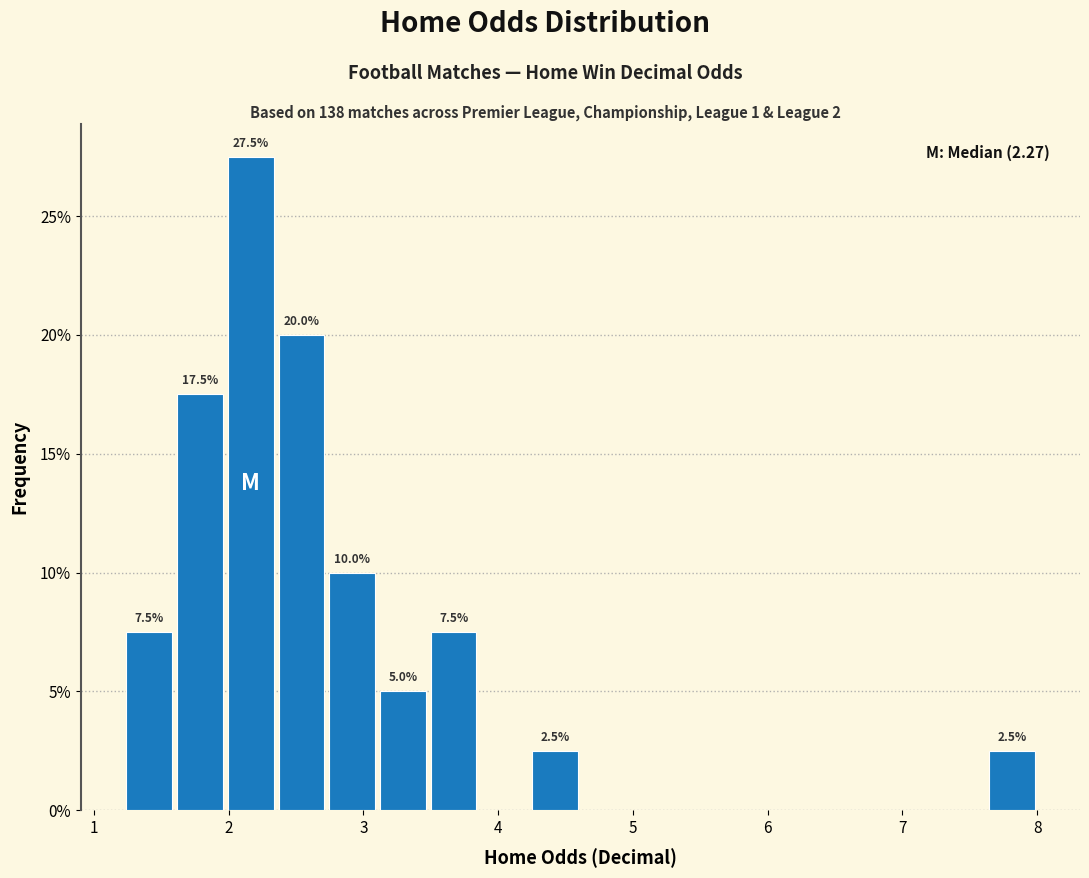

Around what value on the x-axis is the tallest bar? Give the approximate position of its centre, as read against the axis.

2.2